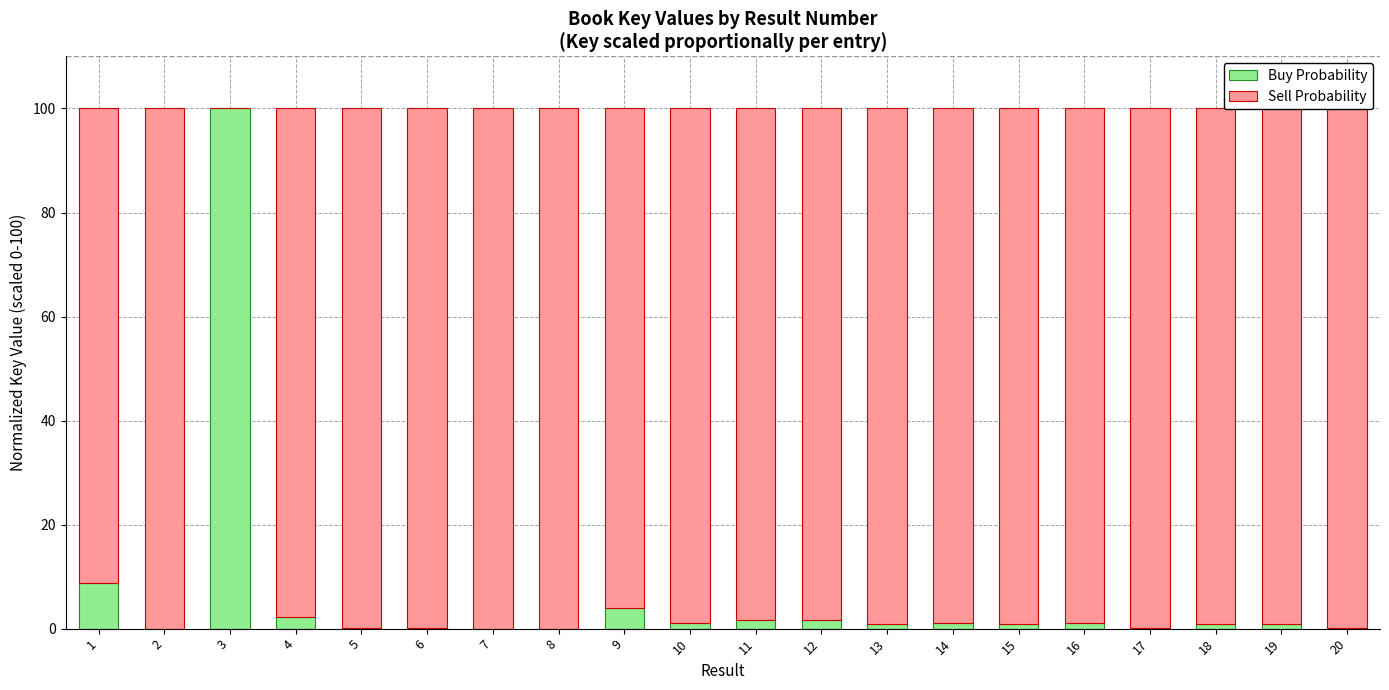

What is the sum of all Buy Probability values?

125.5